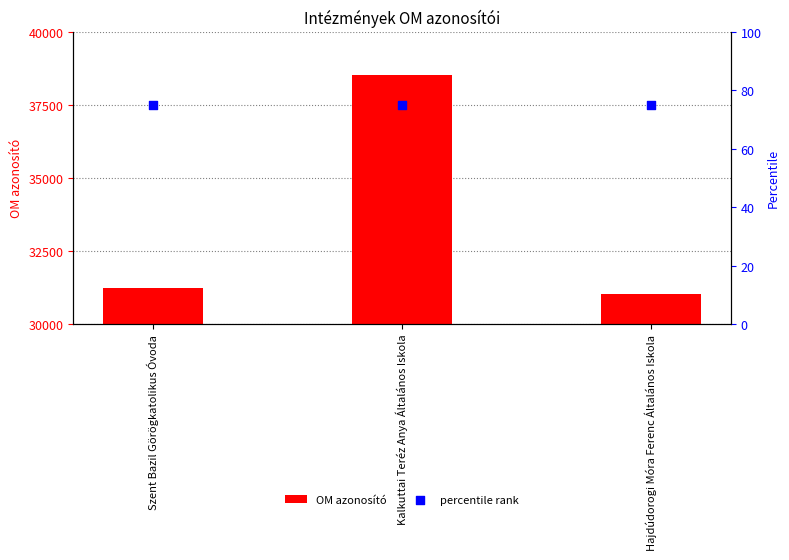

At which category is the sum across all series the highest?

Kalkuttai Teréz Anya Általános Iskola